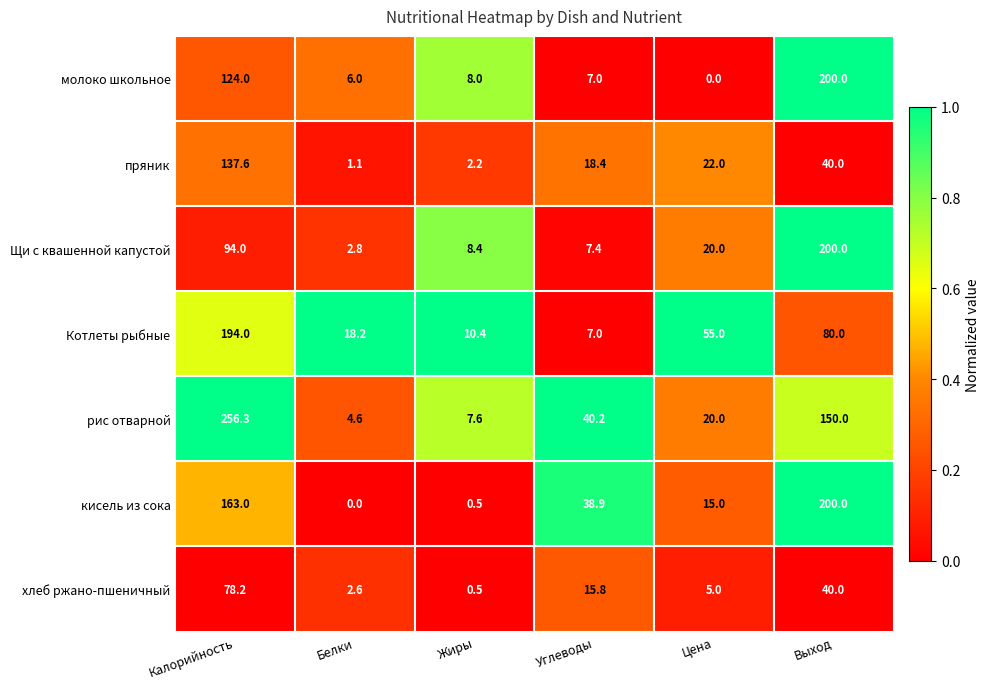

Which series has the largest range (max minus min)?

рис отварной